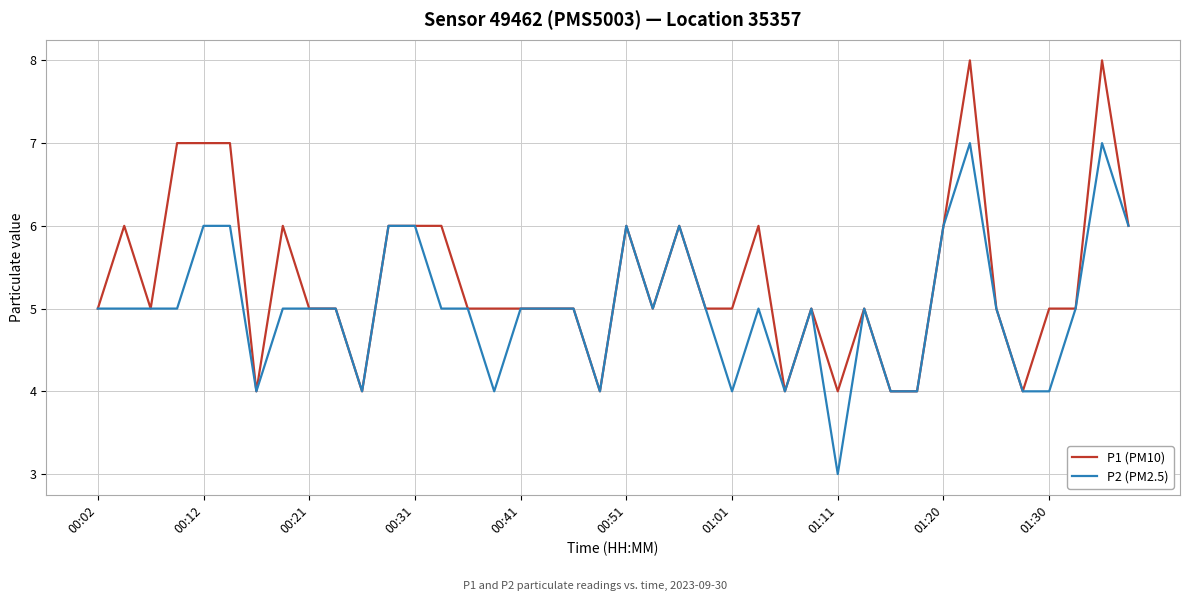

How many lines are shown in the chart?

2